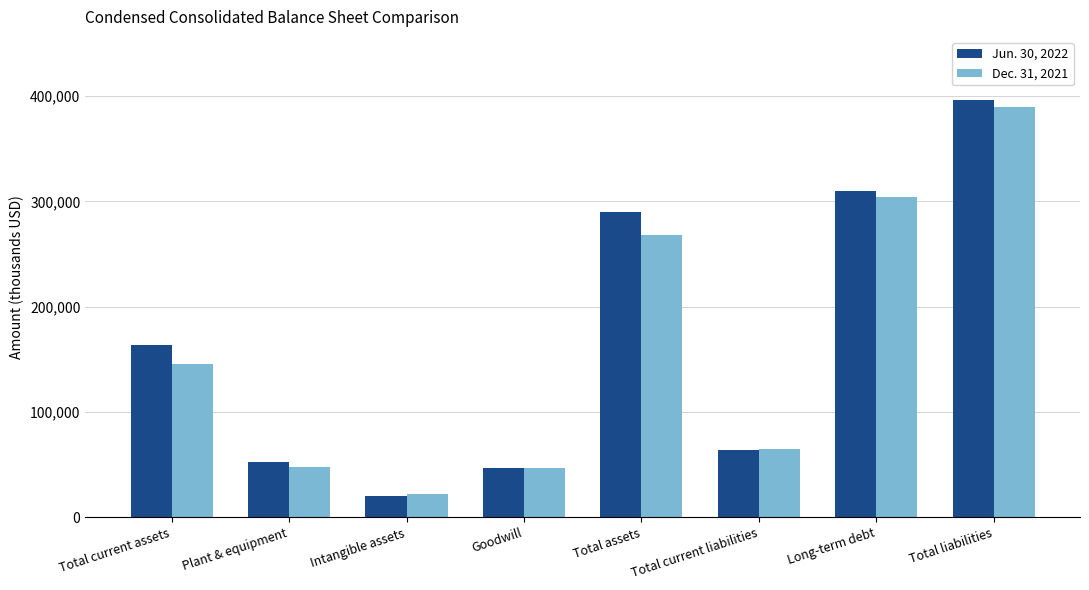

What is the minimum value shown in the chart?

19921